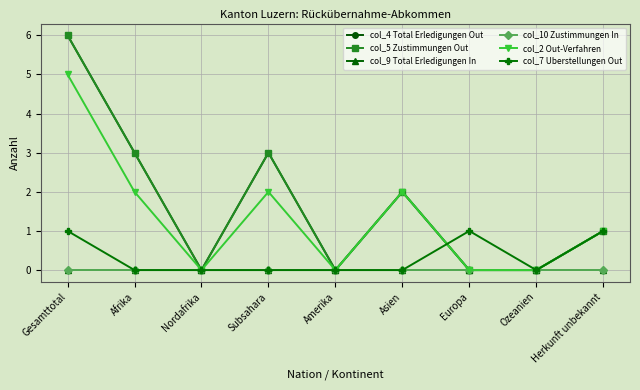

Does the chart have visible grid lines?

Yes